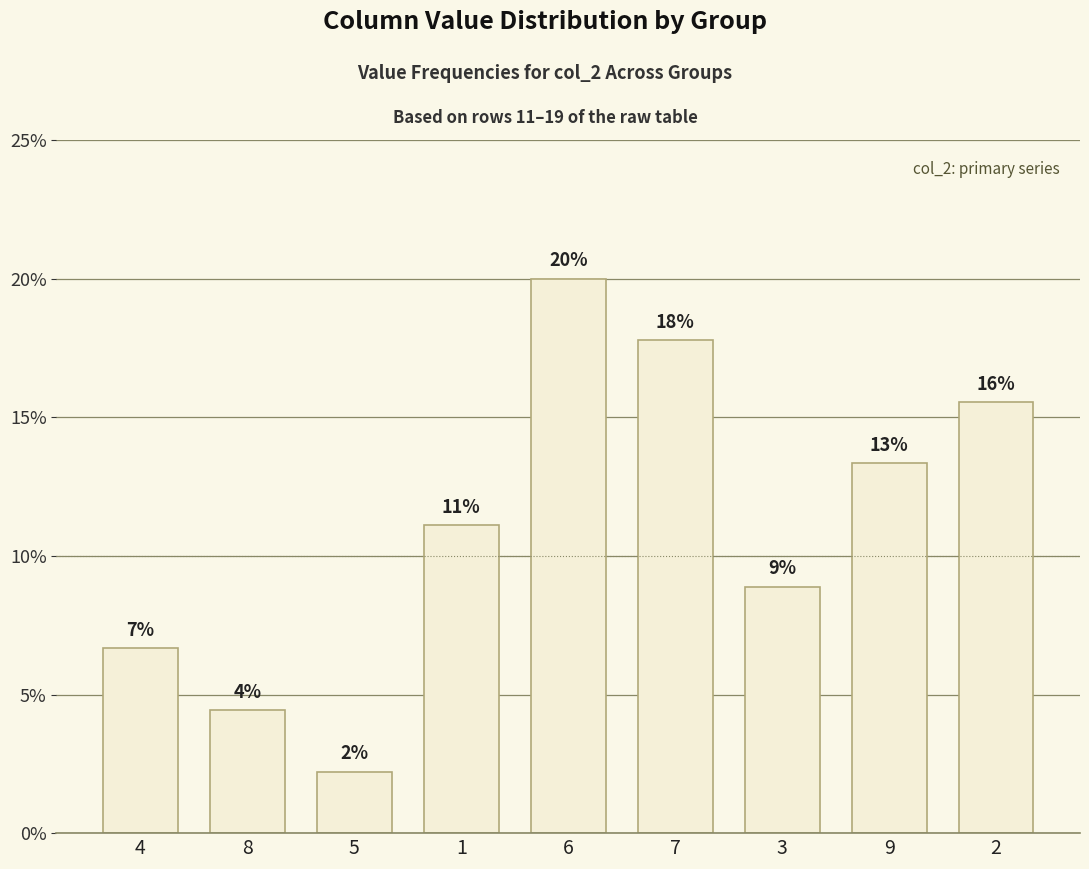

Does the chart contain any negative values?

No